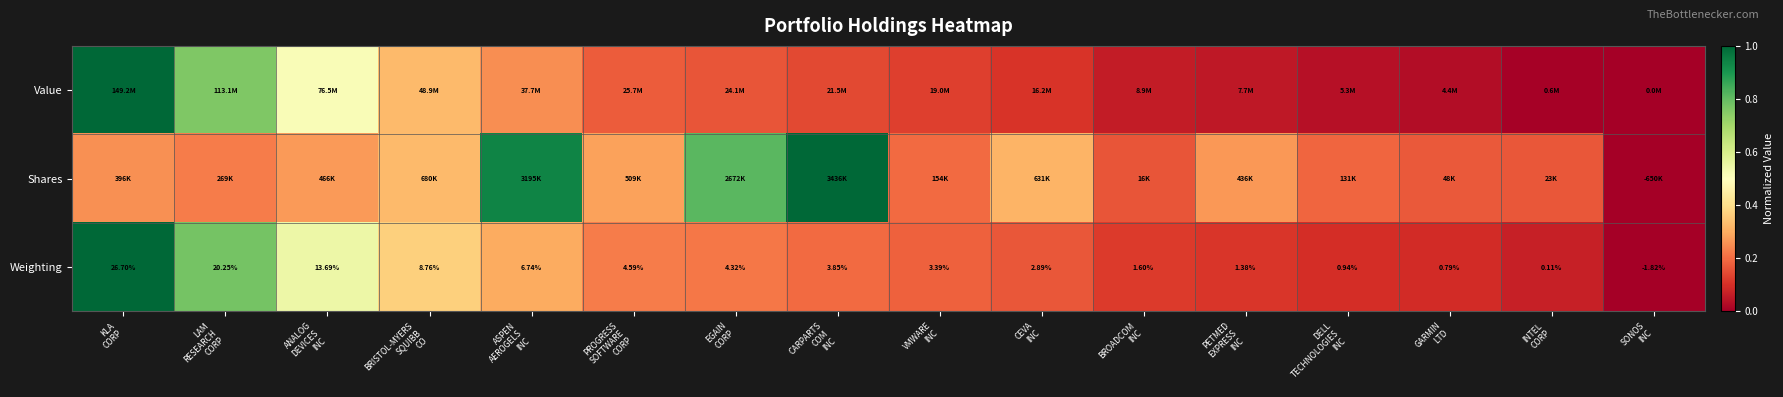

What is the difference between the Value values at PETMED EXPRESS INC and ANALOG DEVICES INC?

0.5